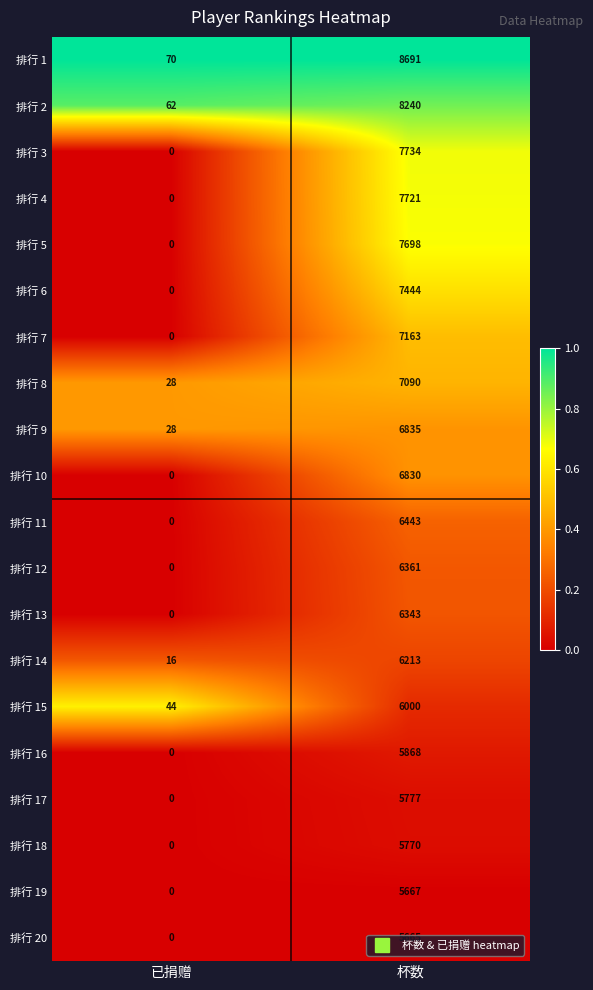

List the labels in order of 排行 18 value, largest first.

杯数, 已捐赠